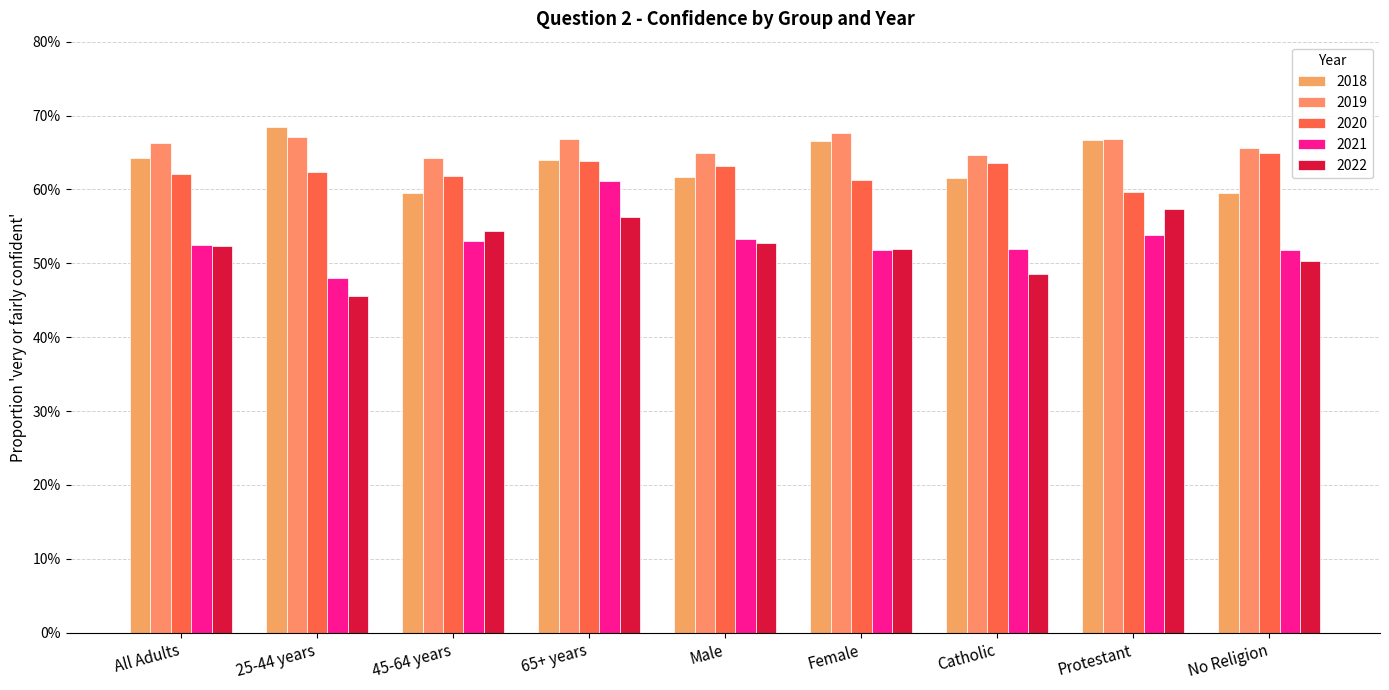

Does the chart contain any negative values?

No